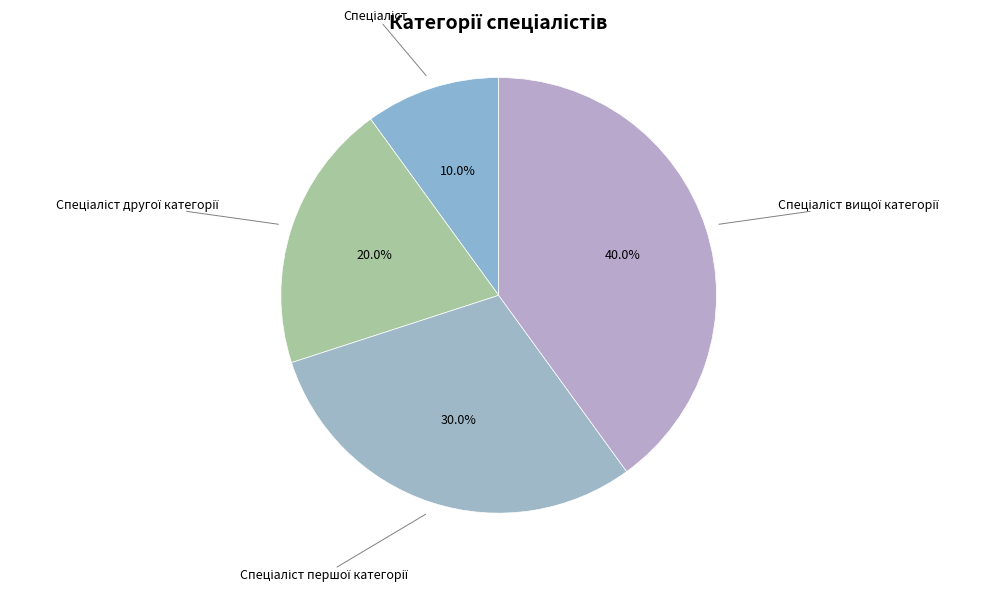

Does any single category account for the majority?

No